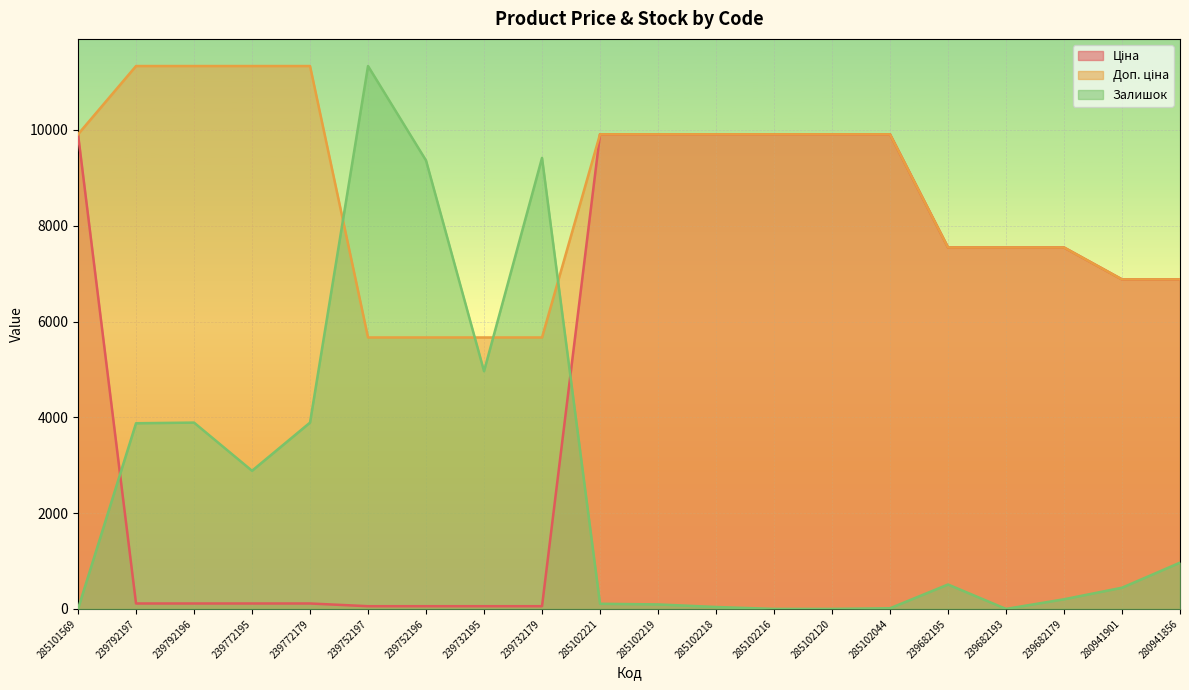

What is the lowest value of the Ціна series?

56.7